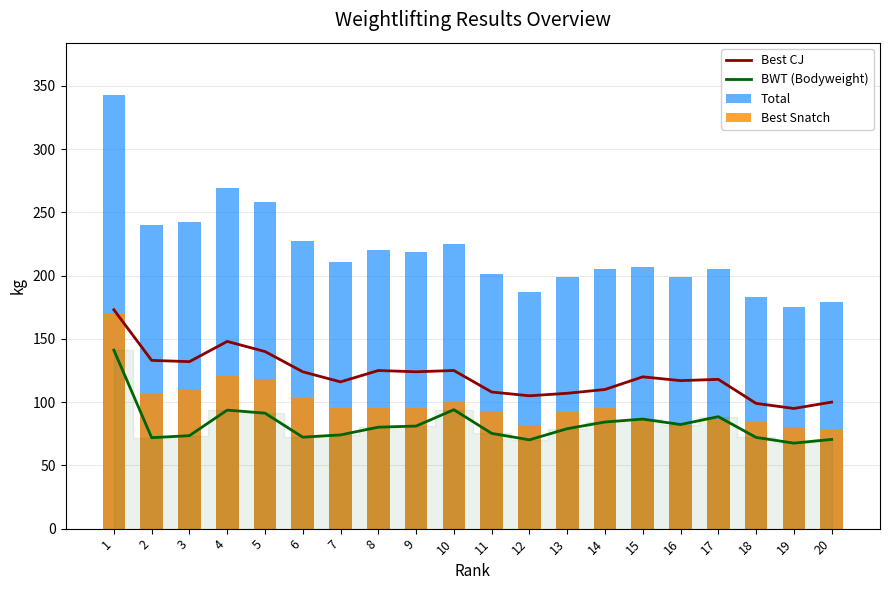

What is the lowest value of the BWT (Bodyweight) series?

67.6